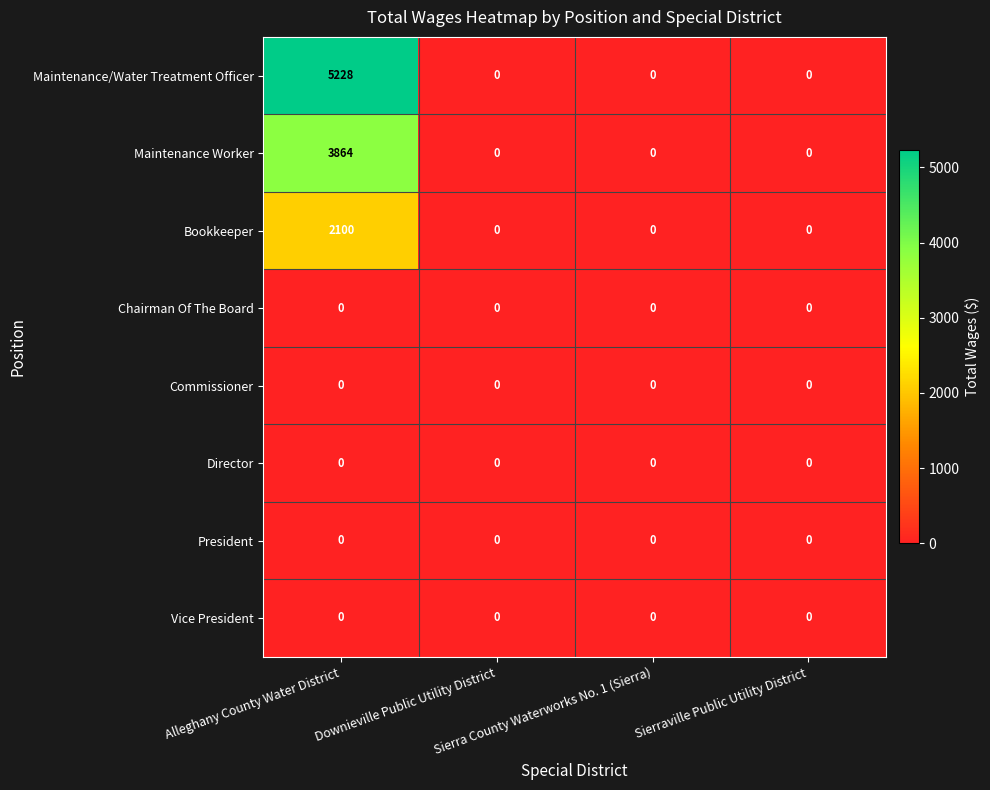

How many distinct data groups are displayed?

8